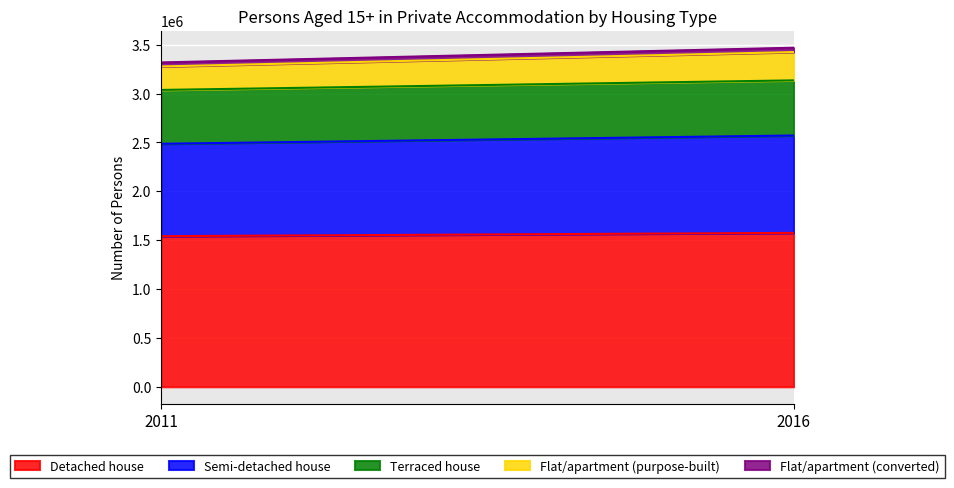

Which has a higher value, 2011 or 2016?

2016